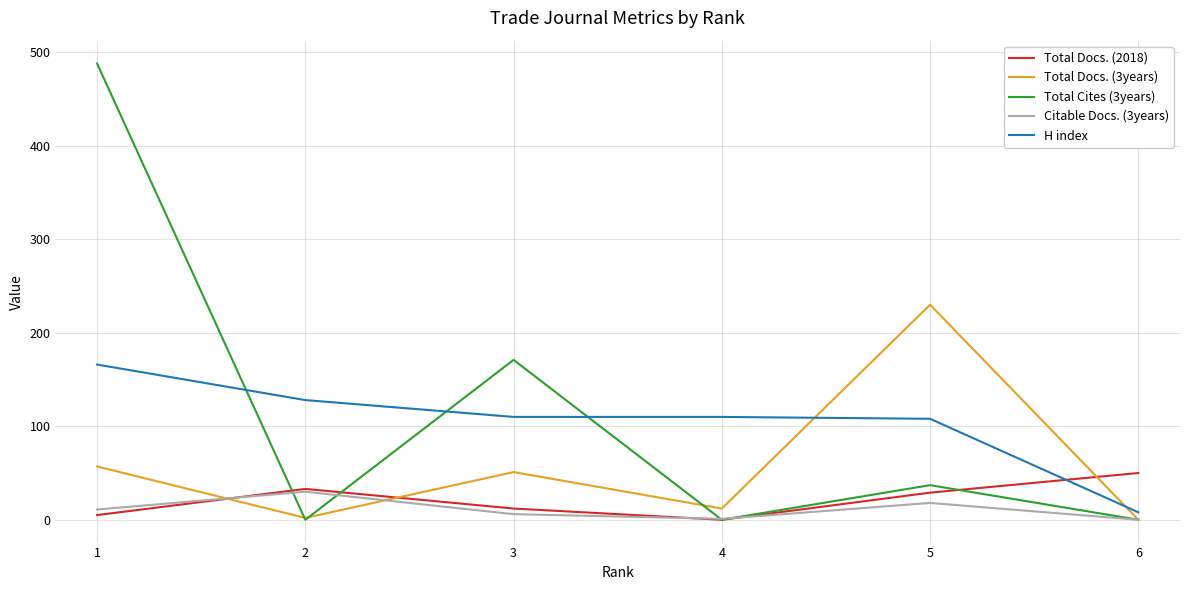

What is the highest value of the H index series?

166